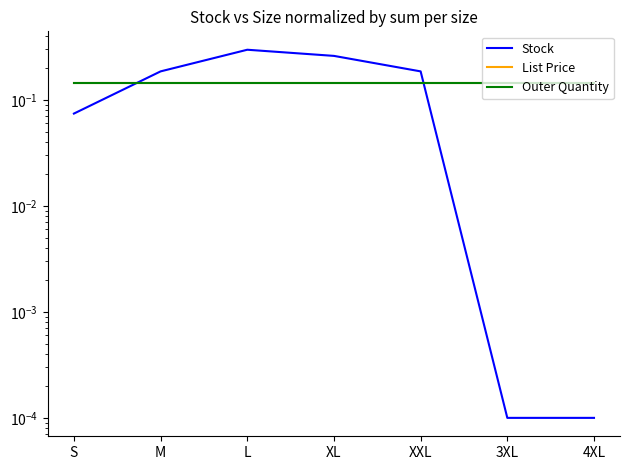

What is the value of the Outer Quantity point at the 7th from the left?

0.1